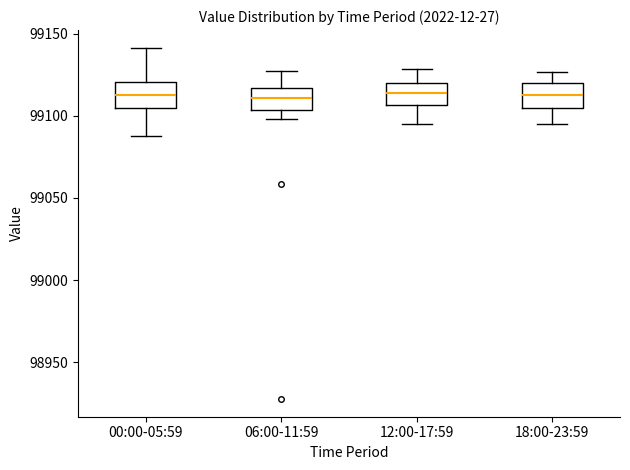

Reading left to right, read every box against the y-axis: the position of its median line, the range the box covers, and the ends of its whiskers. The values are not printed on the chart, so give them approximately, as read against the axis.

00:00-05:59: median 99115, box 99105 to 99120, whiskers 99090 to 99140
06:00-11:59: median 99110, box 99105 to 99115, whiskers 99100 to 99125
12:00-17:59: median 99115, box 99105 to 99120, whiskers 99095 to 99130
18:00-23:59: median 99115, box 99105 to 99120, whiskers 99095 to 99125